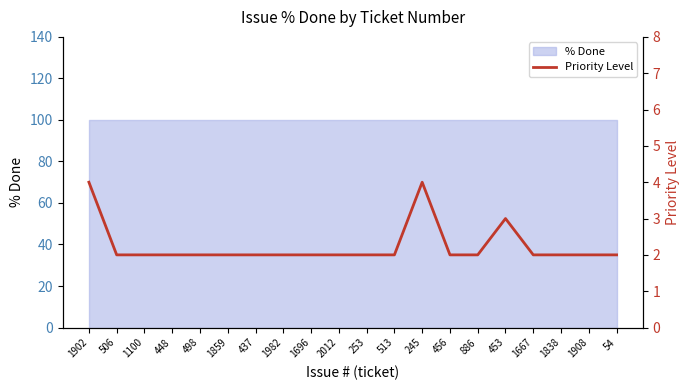

Where is the first local maximum?

245